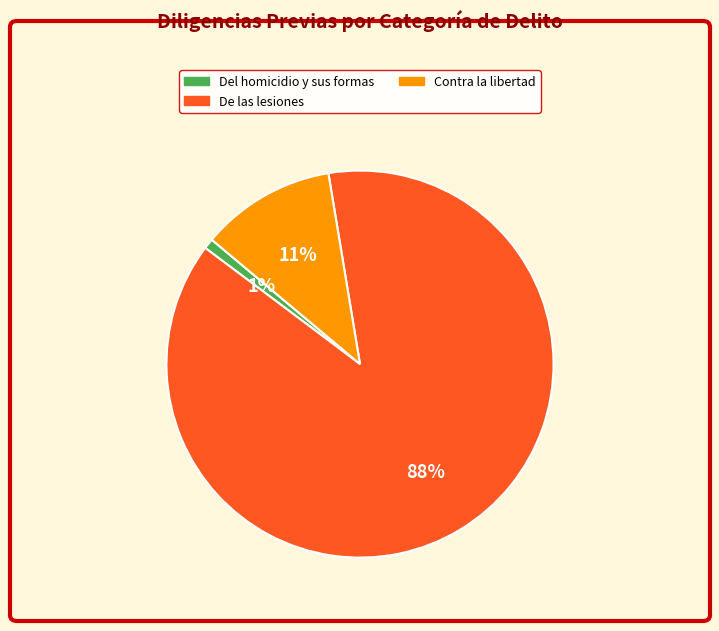

Is there any slice that represents more than half of the pie?

Yes